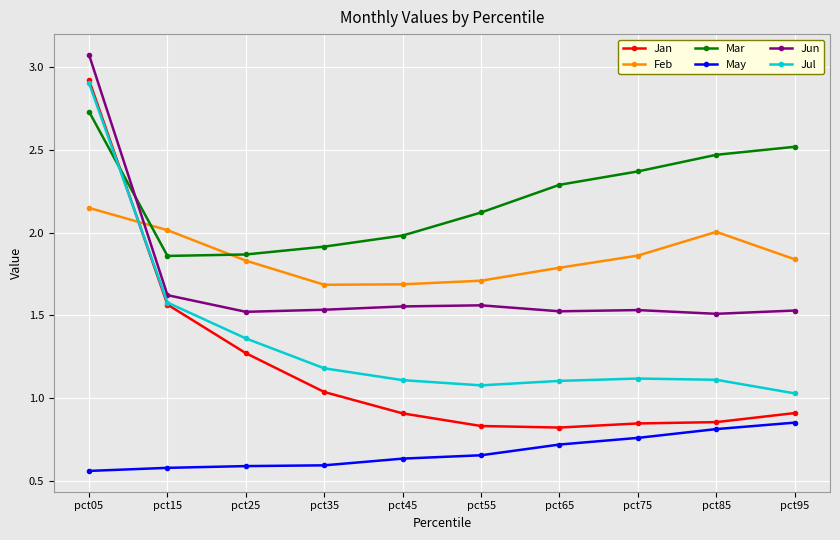

Which series has the widest spread of values?

Jan